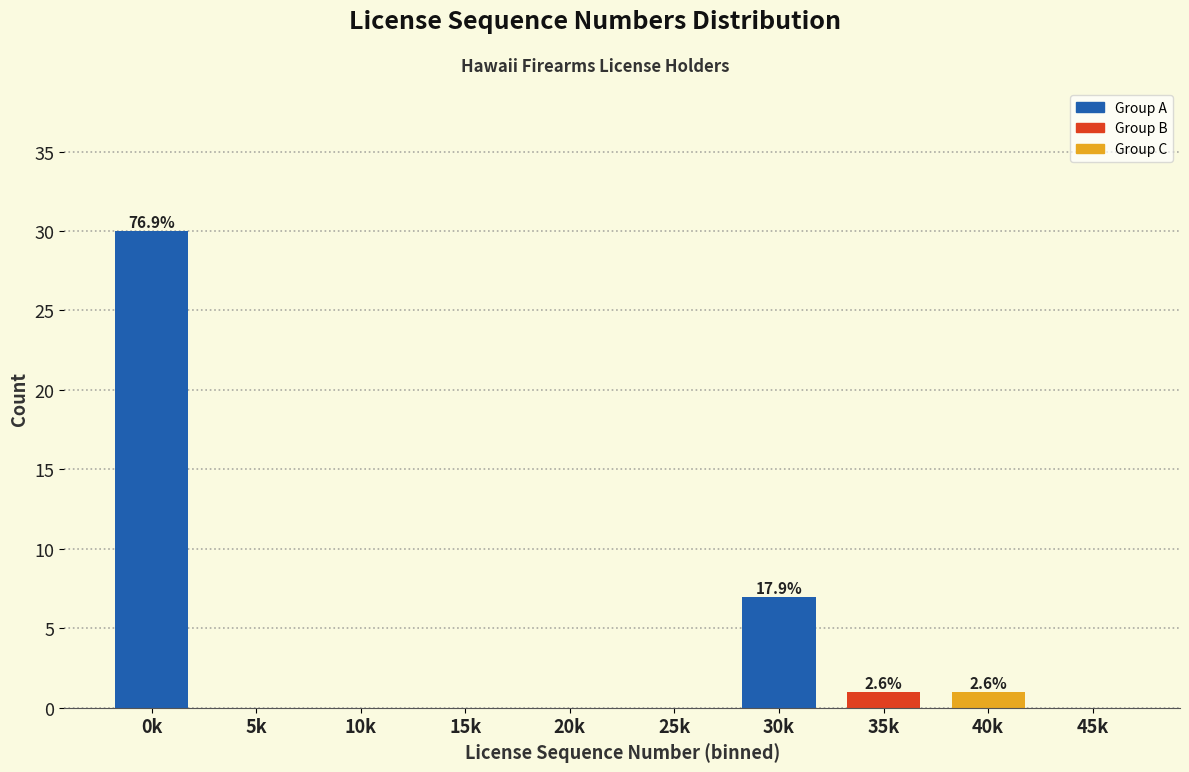

Reading right to left, transcribe all the data shown in this chart.

45k=0	40k=1	35k=1	30k=7	25k=0	20k=0	15k=0	10k=0	5k=0	0k=30